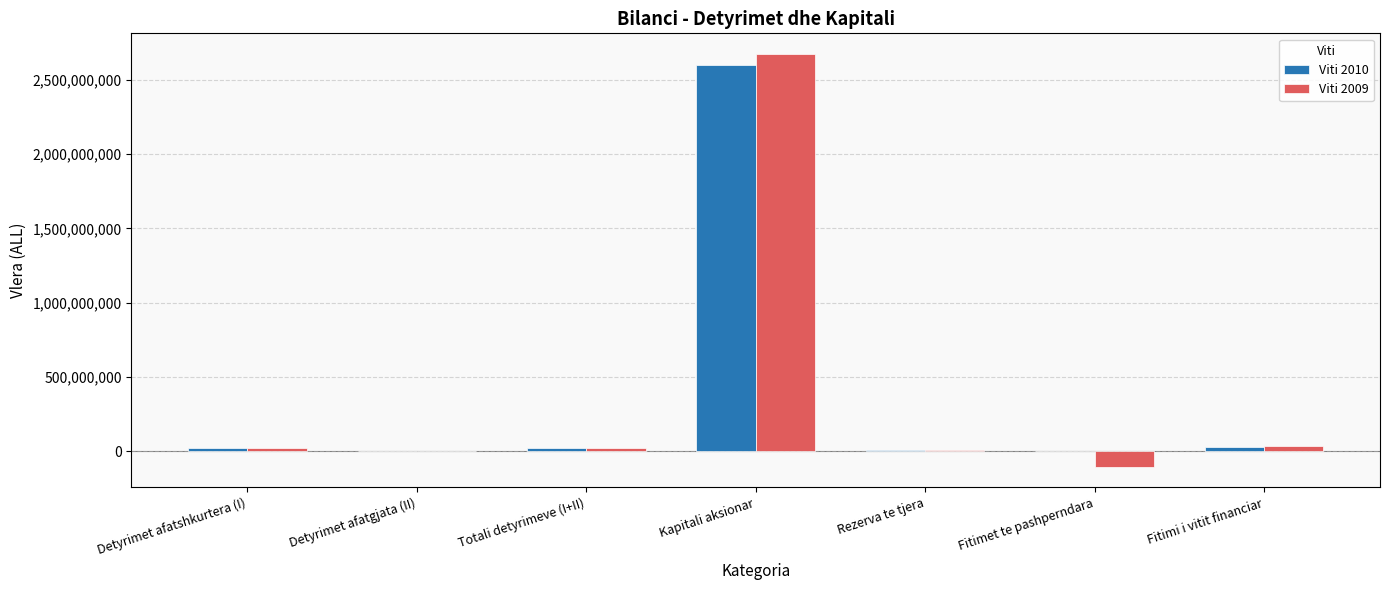

The Viti 2010 series shows 2601872000.0 at Kapitali aksionar. True or false?

True